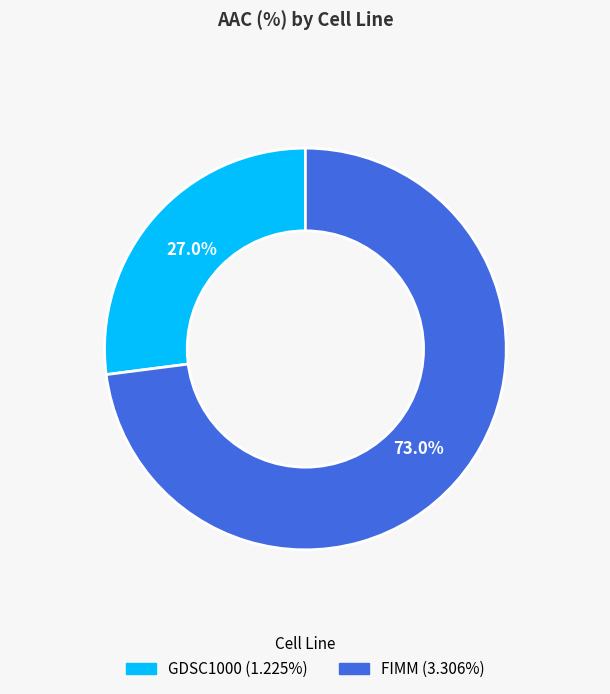

True or false: GDSC1000 accounts for 21% of the total.

False